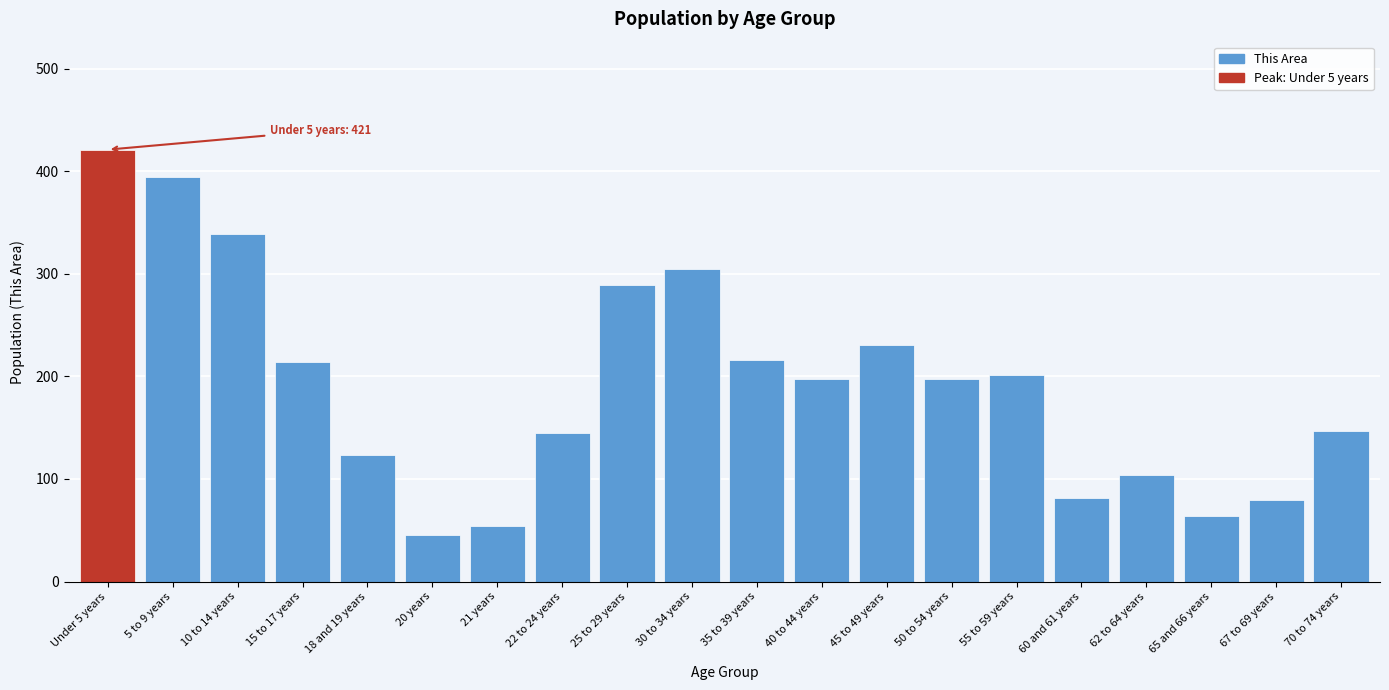

What is the average value?

192